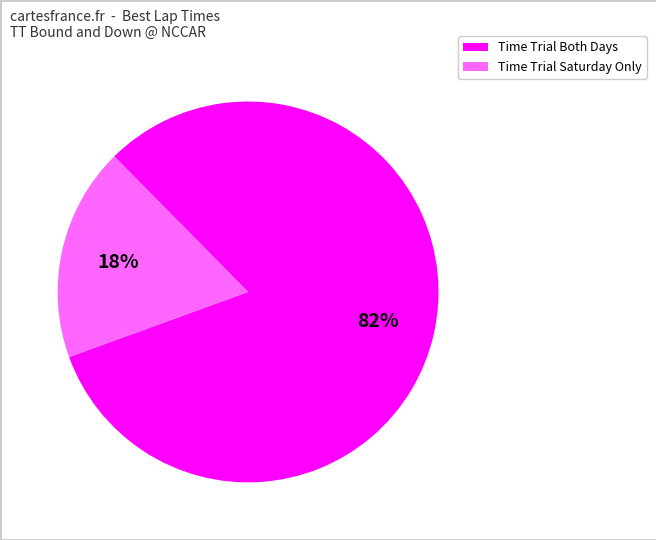

Is there any slice that represents more than half of the pie?

Yes